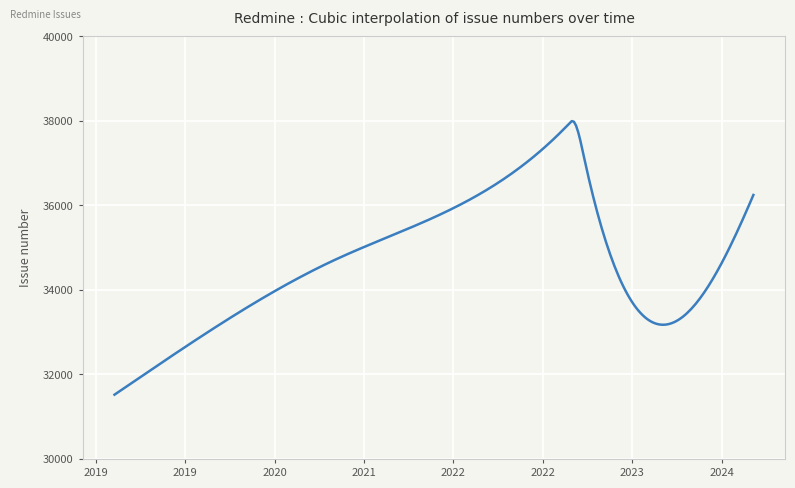

What is the difference between the maximum and minimum values?

6471.2